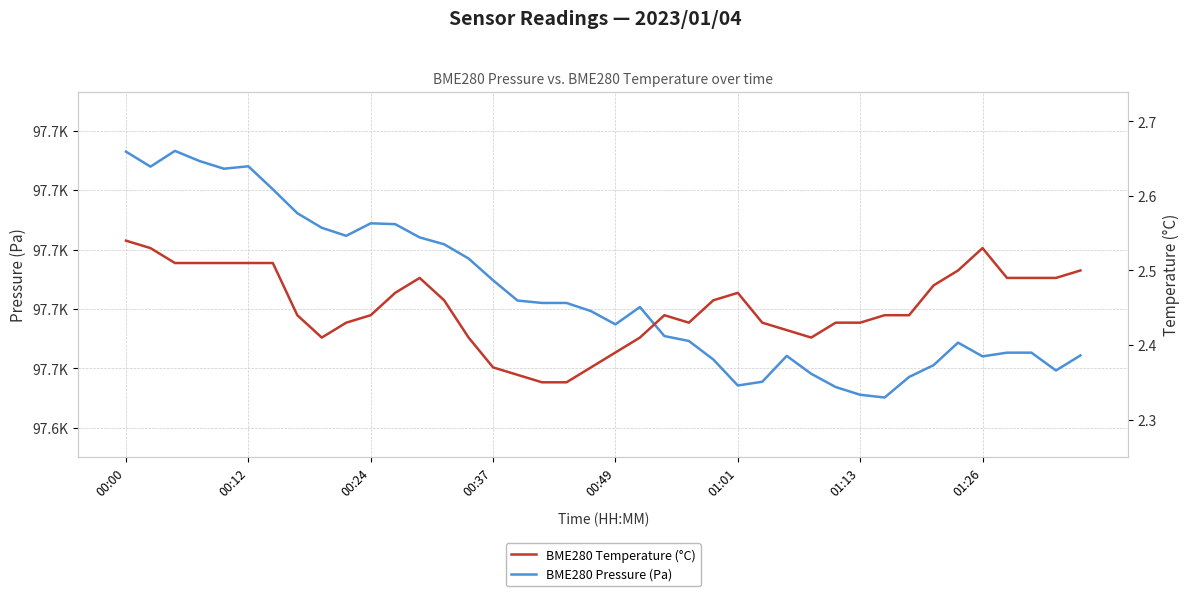

What is the difference between the BME280 Pressure (Pa) values at 34 and 18?

13.4